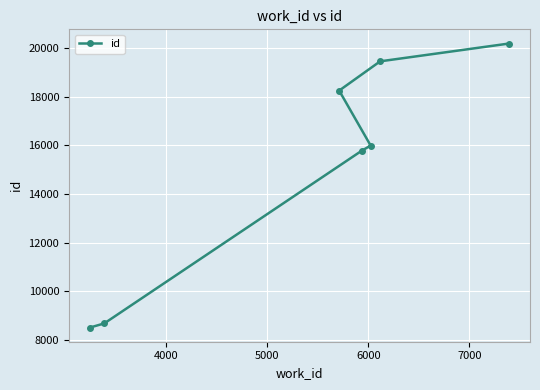

Reading left to right, transcribe all the data shown in this chart.

8503	8672	18260	15778	15997	19465	20198